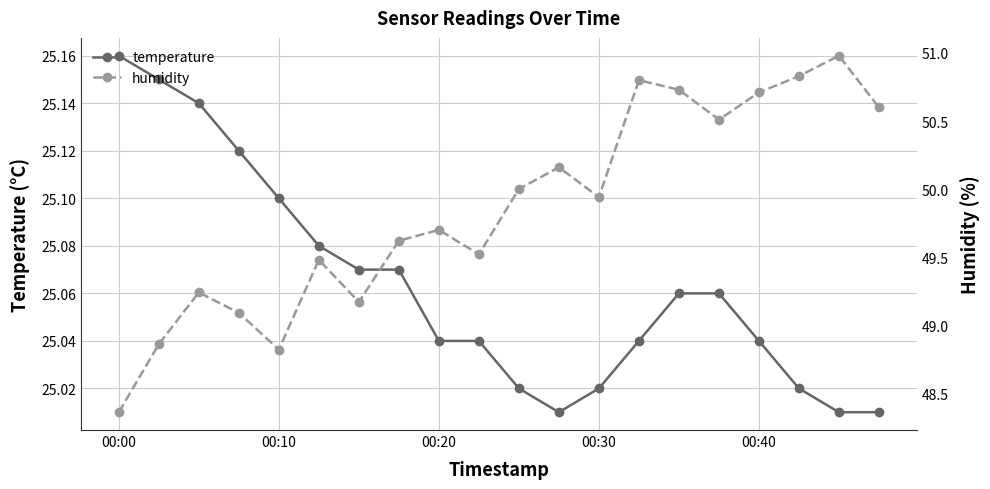

At which label does temperature reach its peak?

00:00